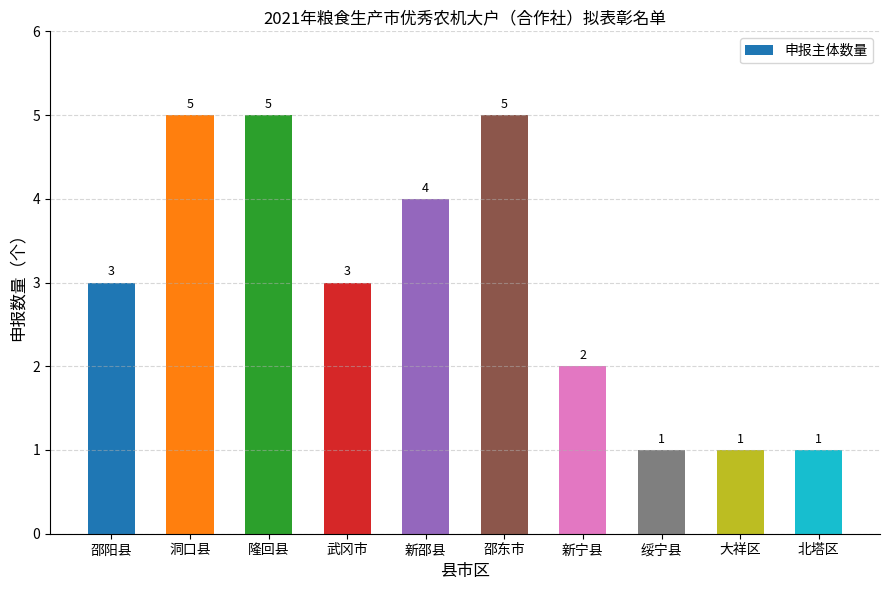

What is the sum of the values at 邵阳县 and 新邵县?

7